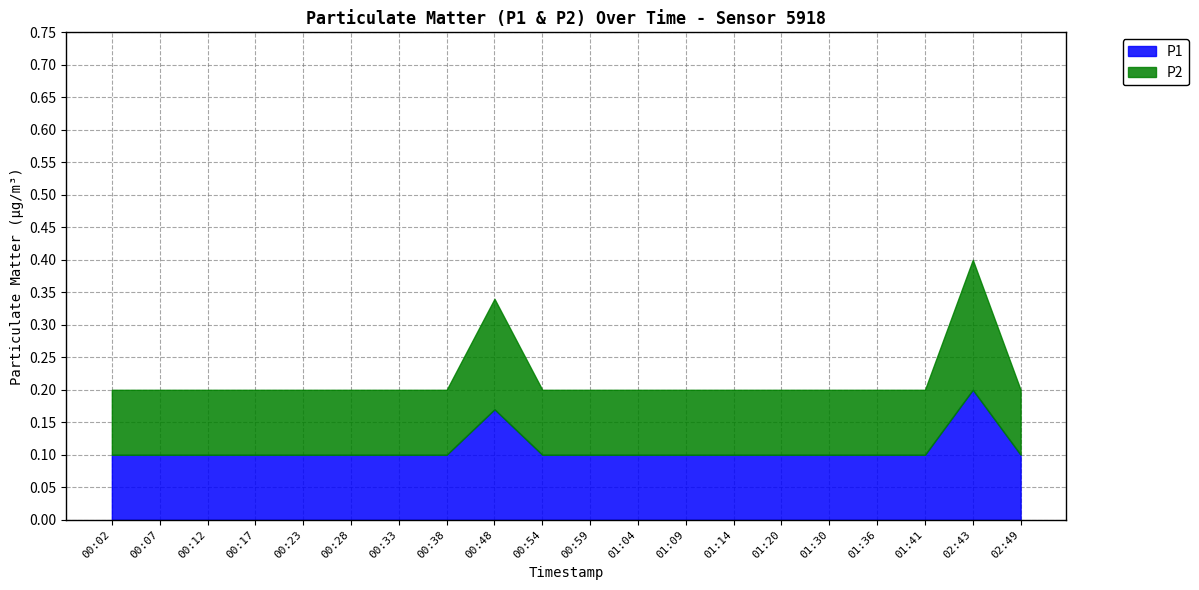

What is the smallest value displayed?

0.1